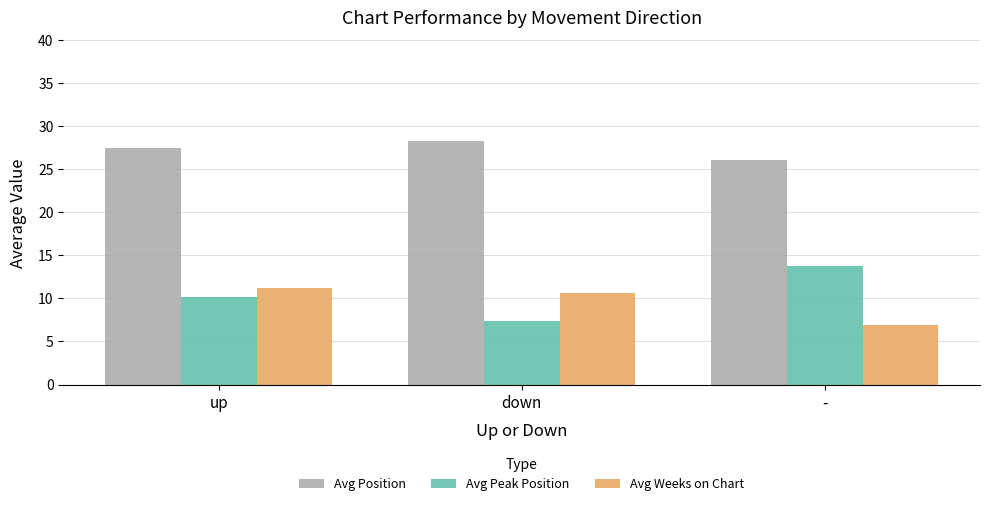

What position from the left is down?

2